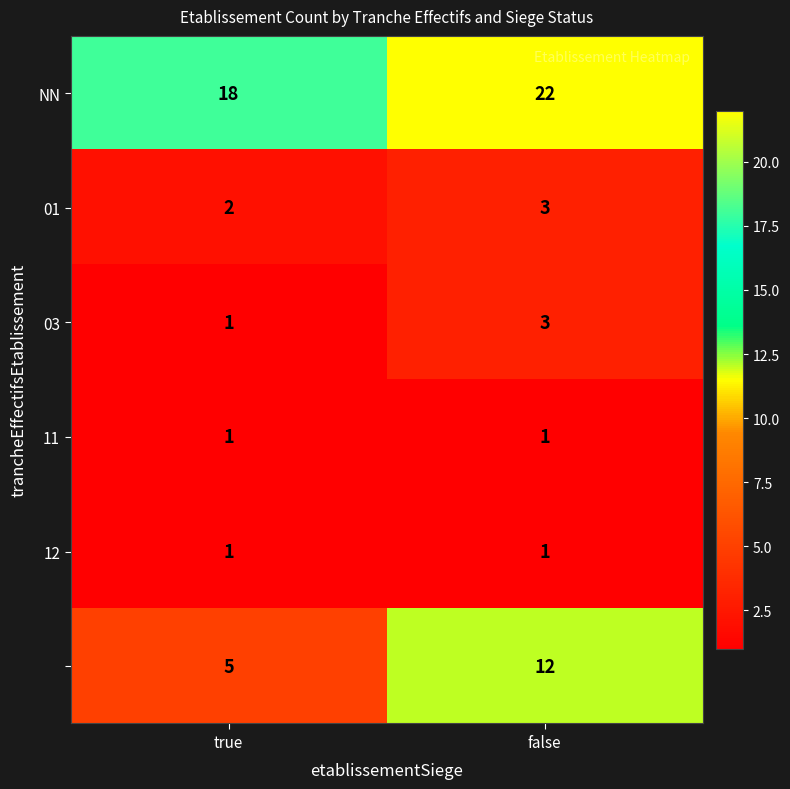

What is the difference between the highest and lowest values at true?

17